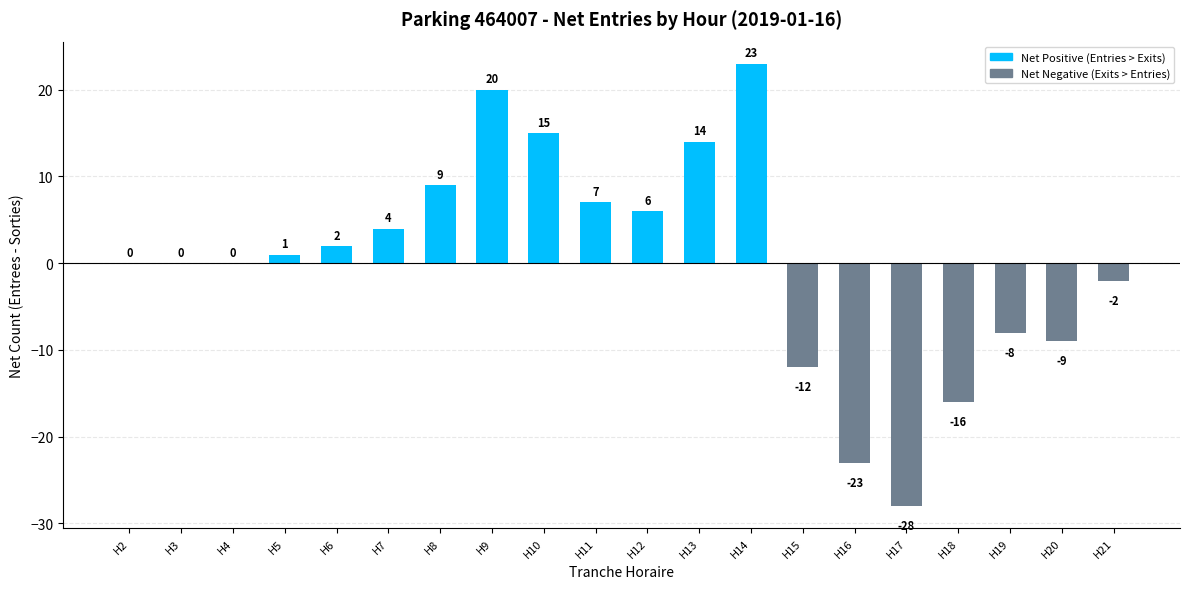

The value at H10 is 15. True or false?

True